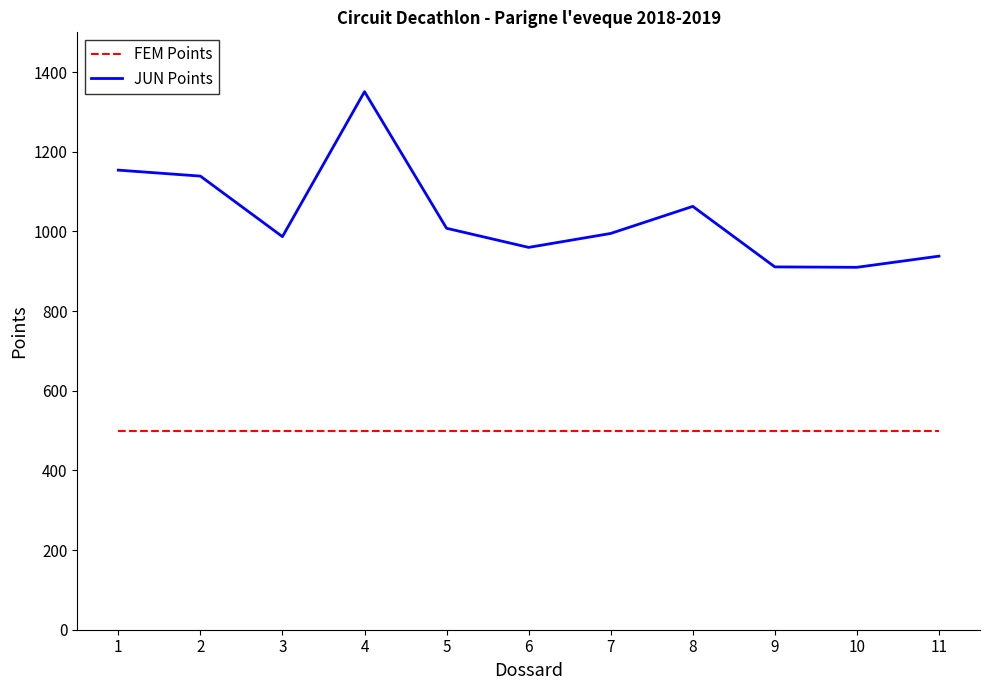

What is the average value of the FEM Points series?

500